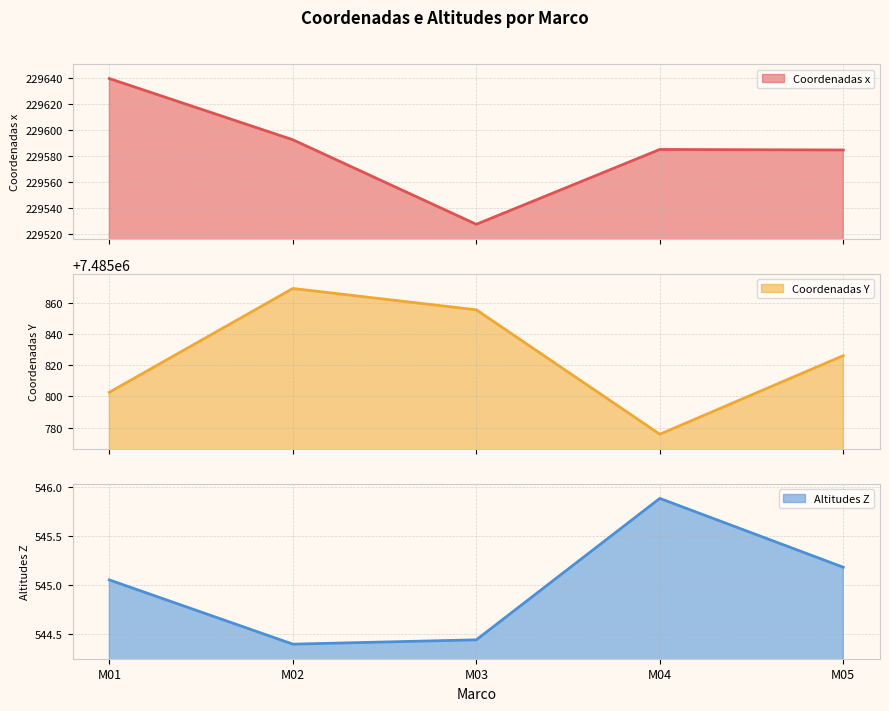

What value does the Coordenadas x series have at M02?

229592.8